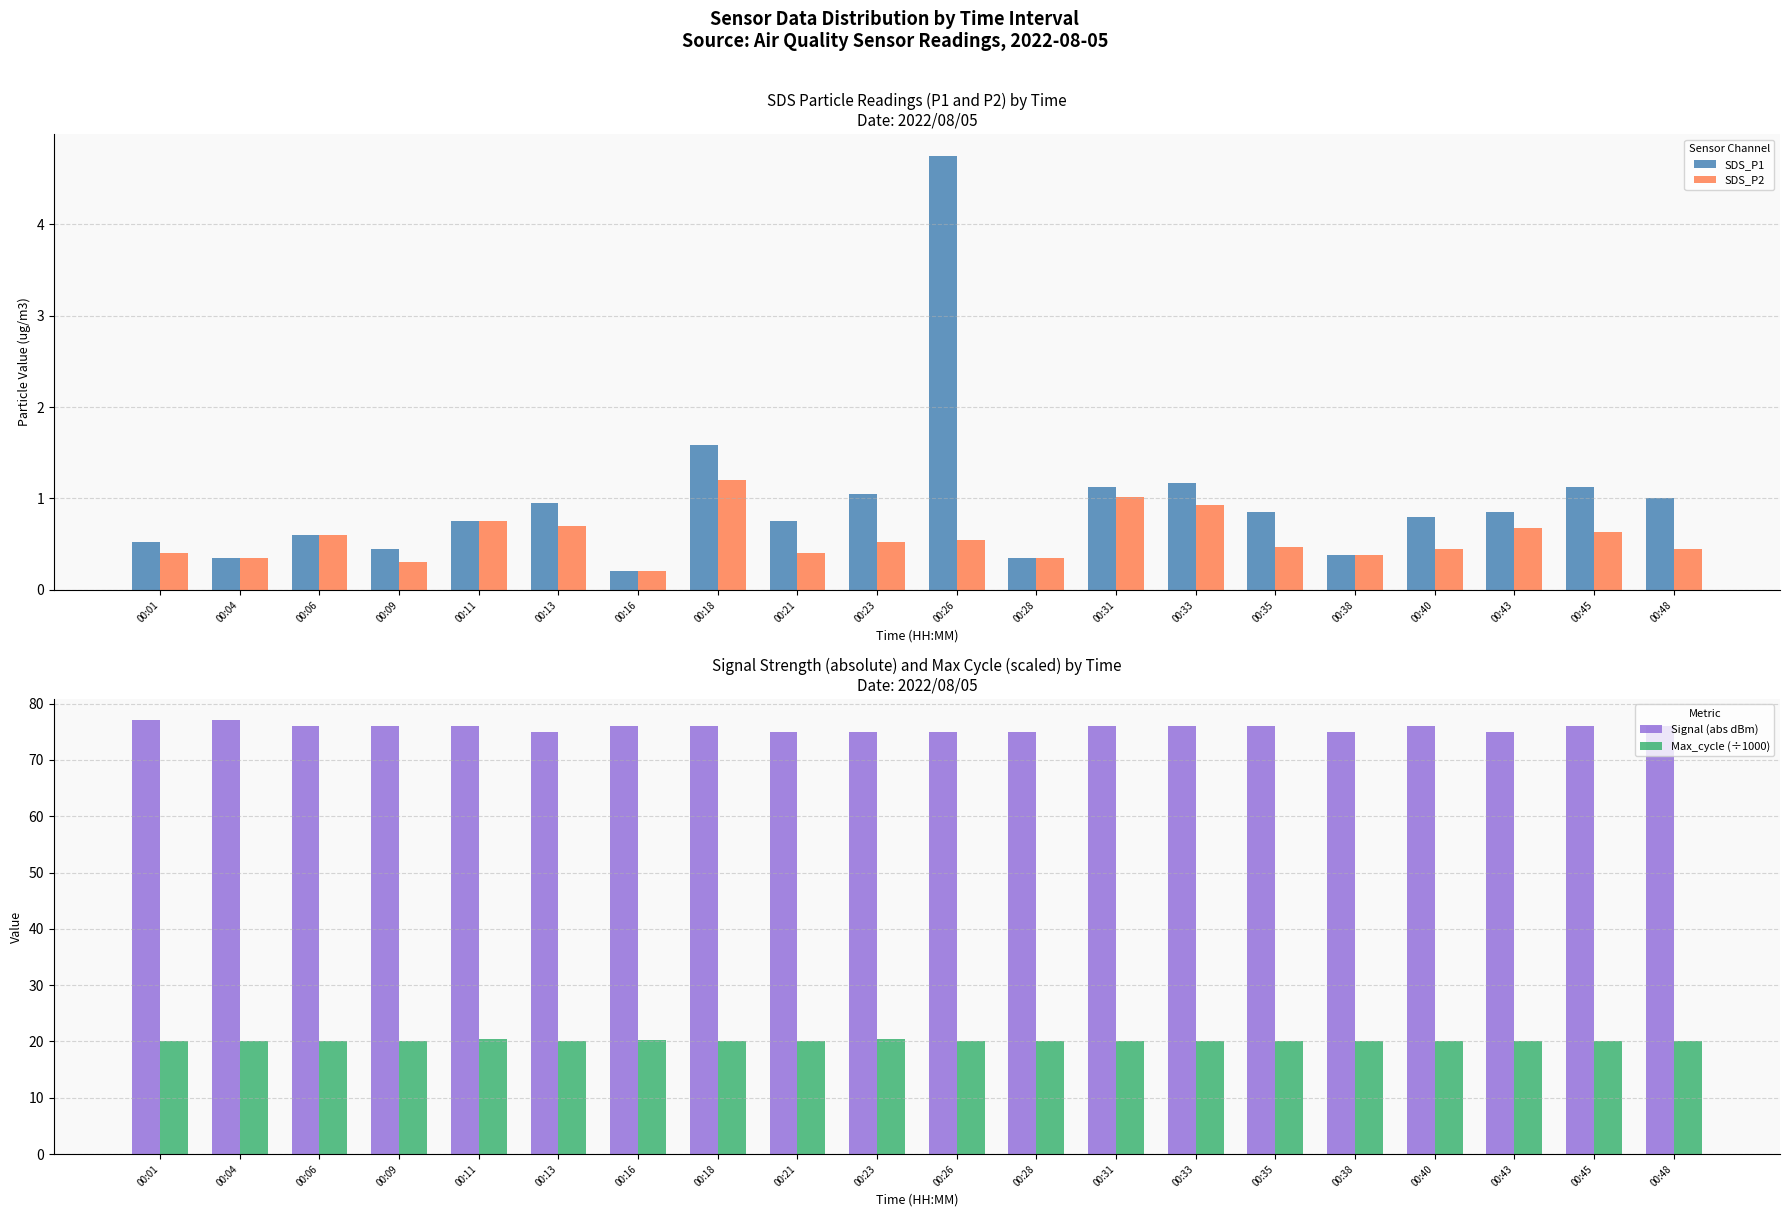

Rank the series at 00:16 from lowest to highest value.

SDS_P1, SDS_P2, Max_cycle (÷1000), Signal (abs dBm)